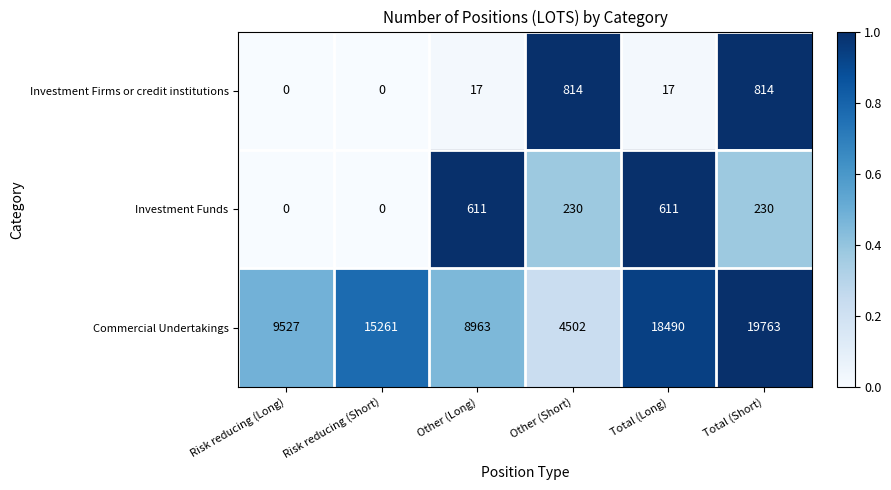

Which series changed the most between Risk reducing (Long) and Total (Short)?

Commercial Undertakings